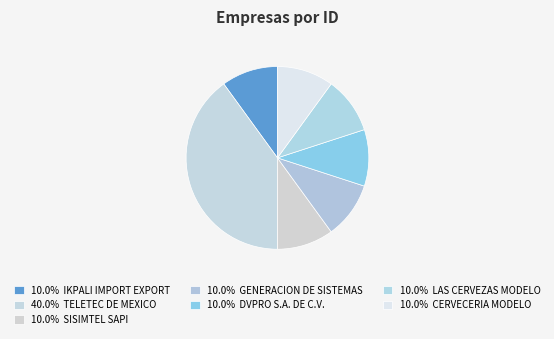

How many segments does this pie chart have?

7